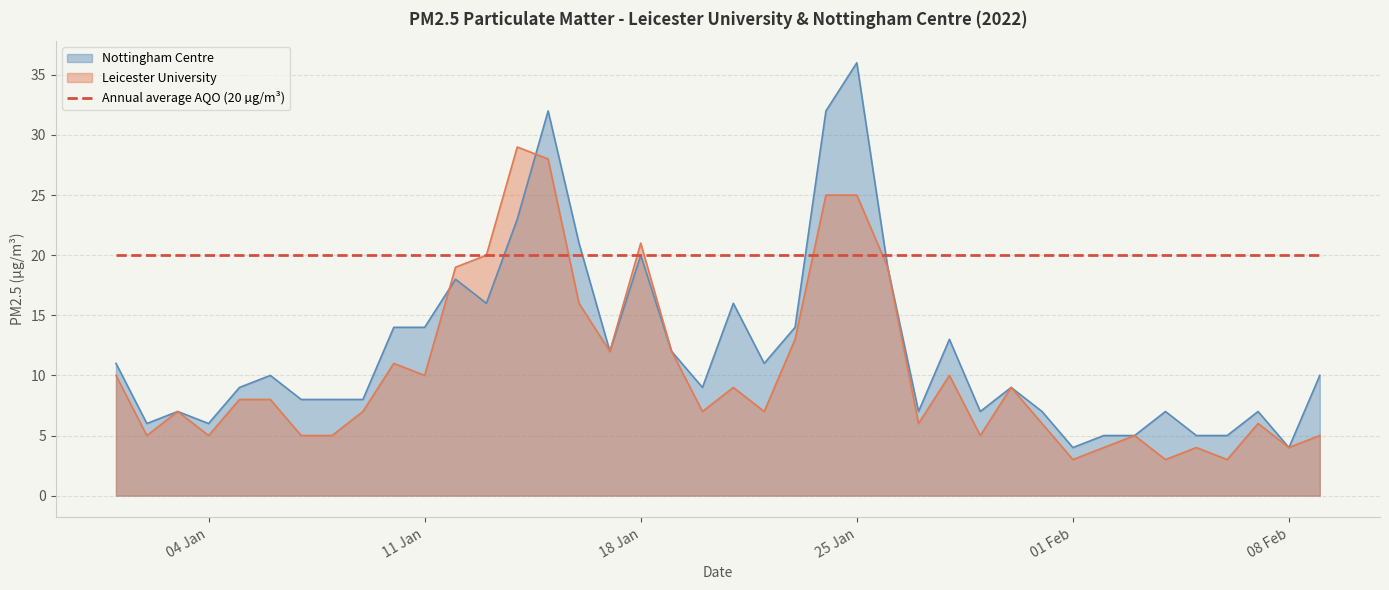

How many intersections are there between Leicester University and Nottingham Centre?

2